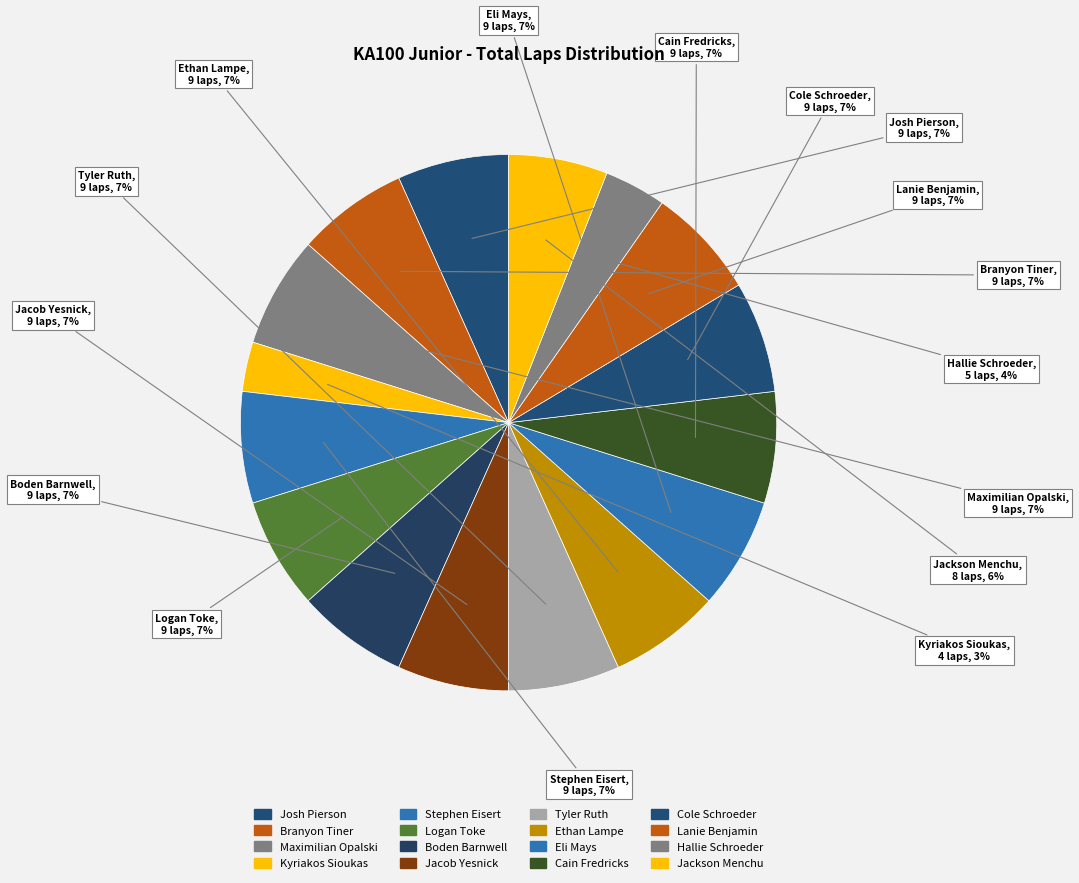

To the nearest percent, what percentage of the pie is Jackson Menchu?

6%